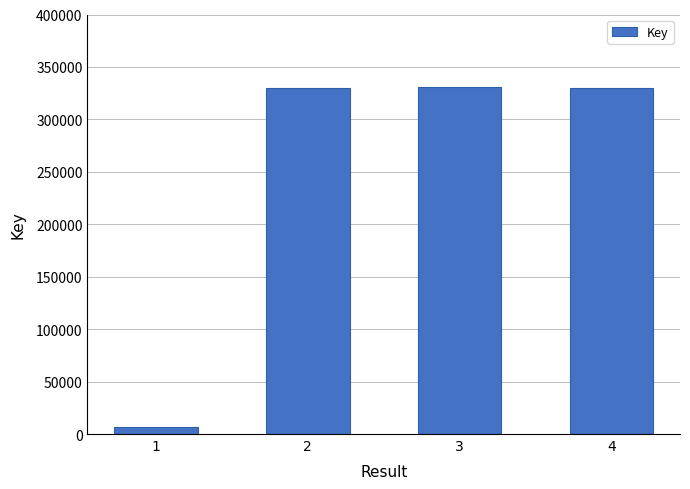

Read the value at 4, to the nearest 100.

329900